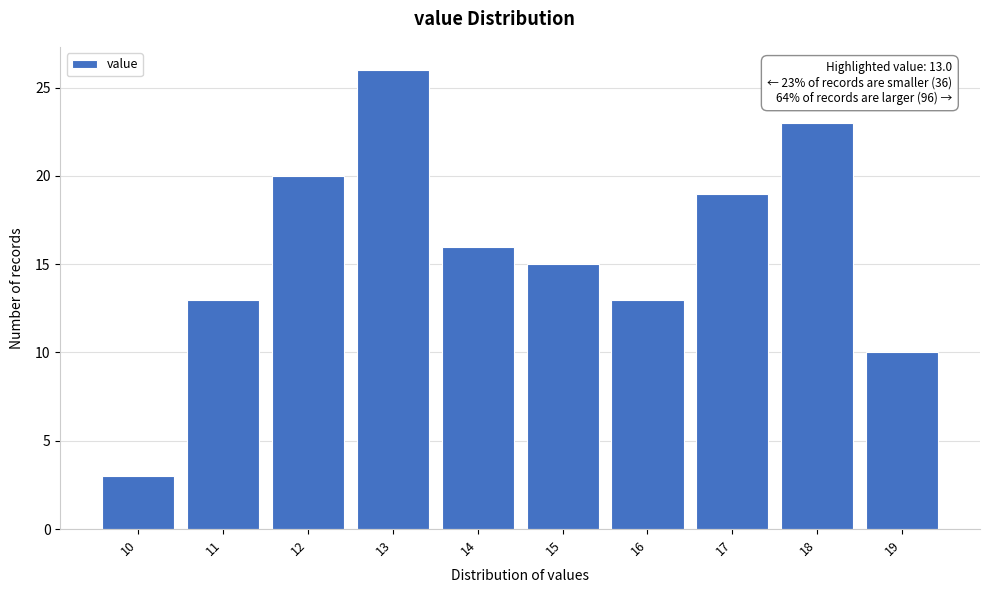

Reading left to right, extract all data points from this chart.

10=3	11=13	12=20	13=26	14=16	15=15	16=13	17=19	18=23	19=10